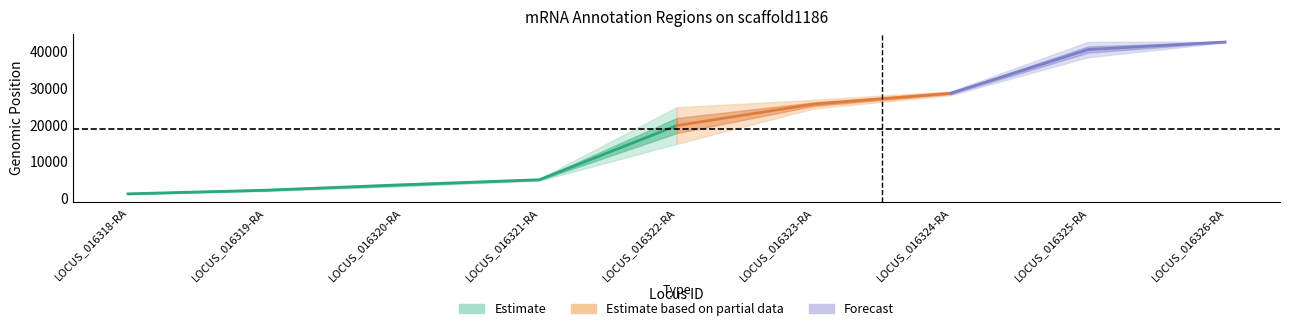

True or false: start and end intersect in this chart.

False